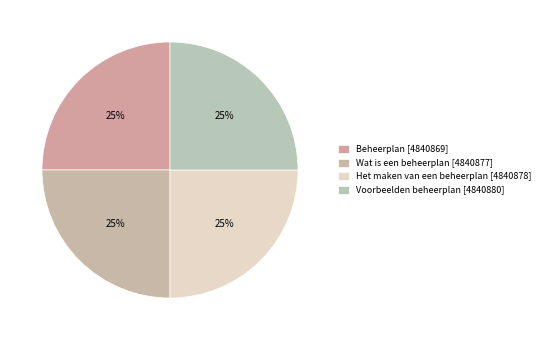

To the nearest percent, what percentage of the pie is Beheerplan?

25%